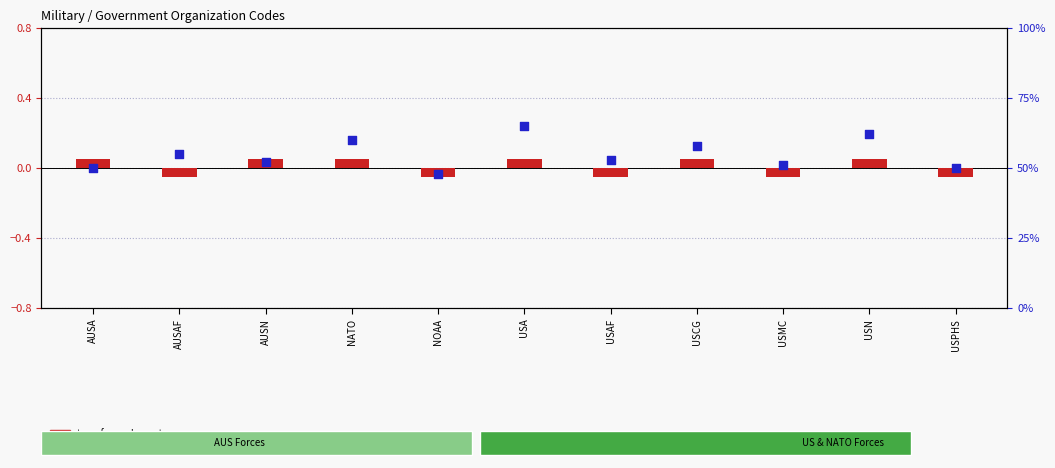

At which category is the sum across all series the highest?

USA